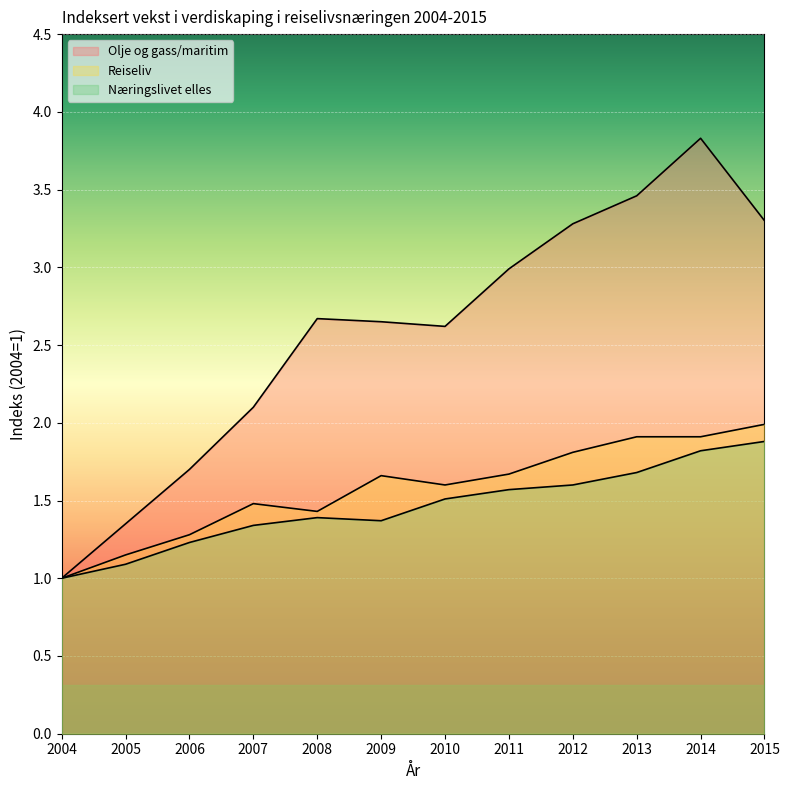

What is the approximate value of Næringslivet elles at 2013?

1.7